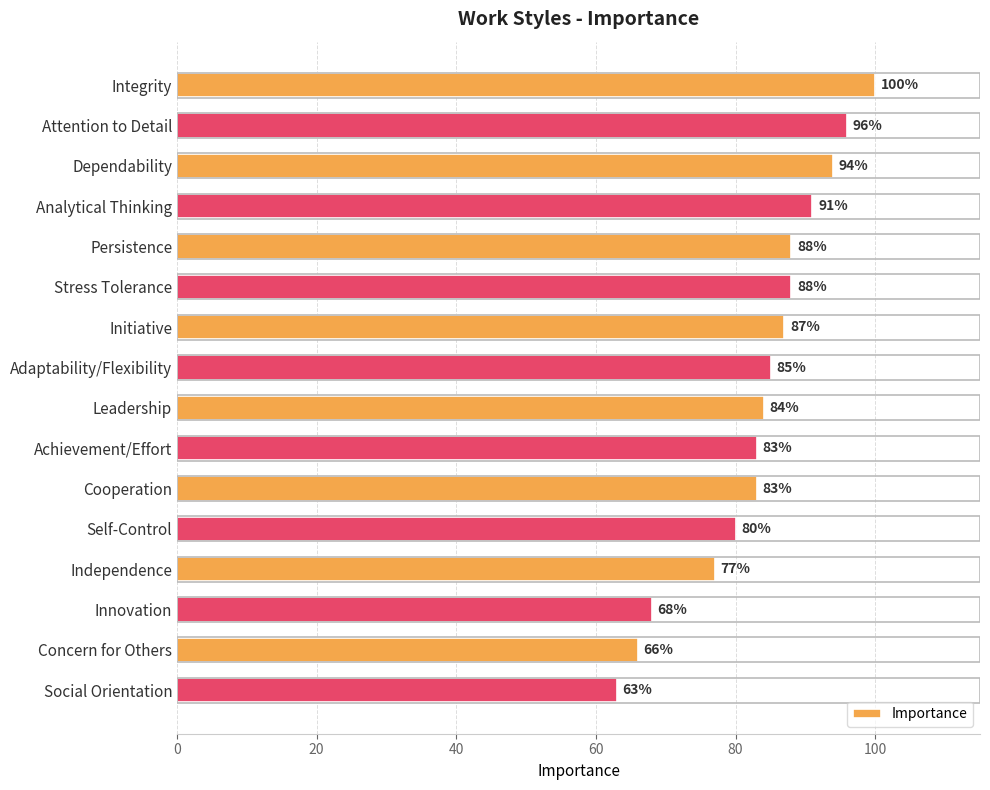

True or false: the data shows 26 at Self-Control.

False